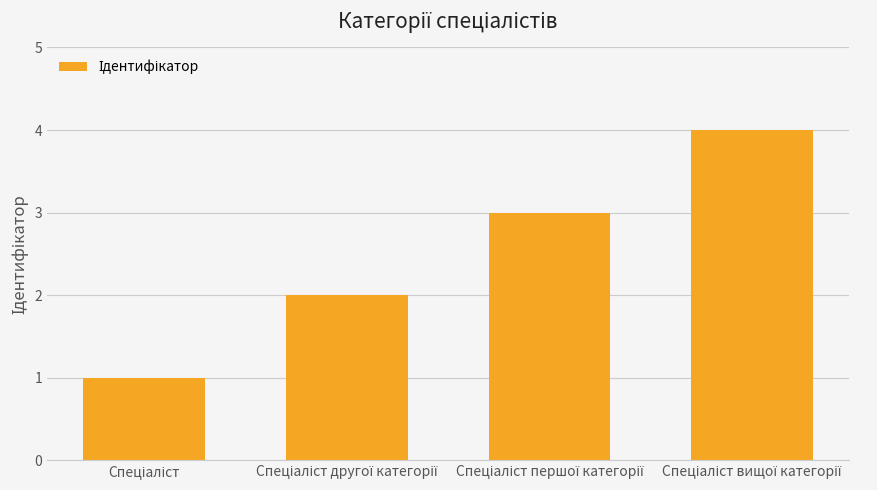

Does the chart contain any negative values?

No